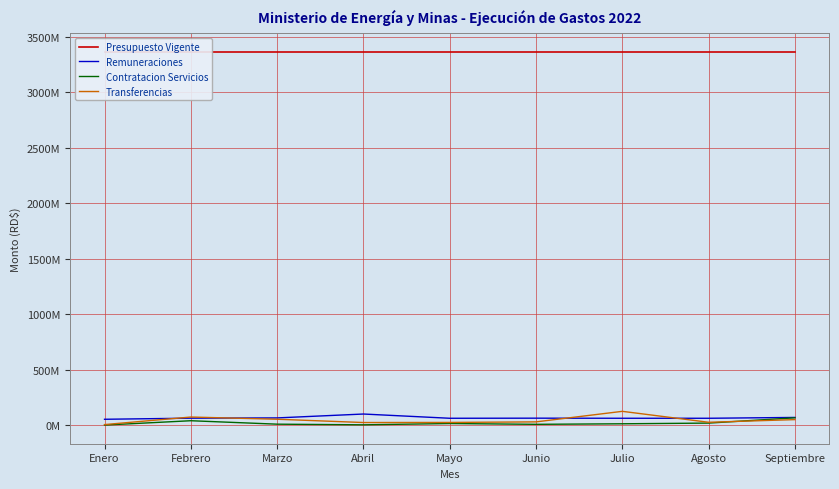

How many data points in Transferencias are above 30127423?

5